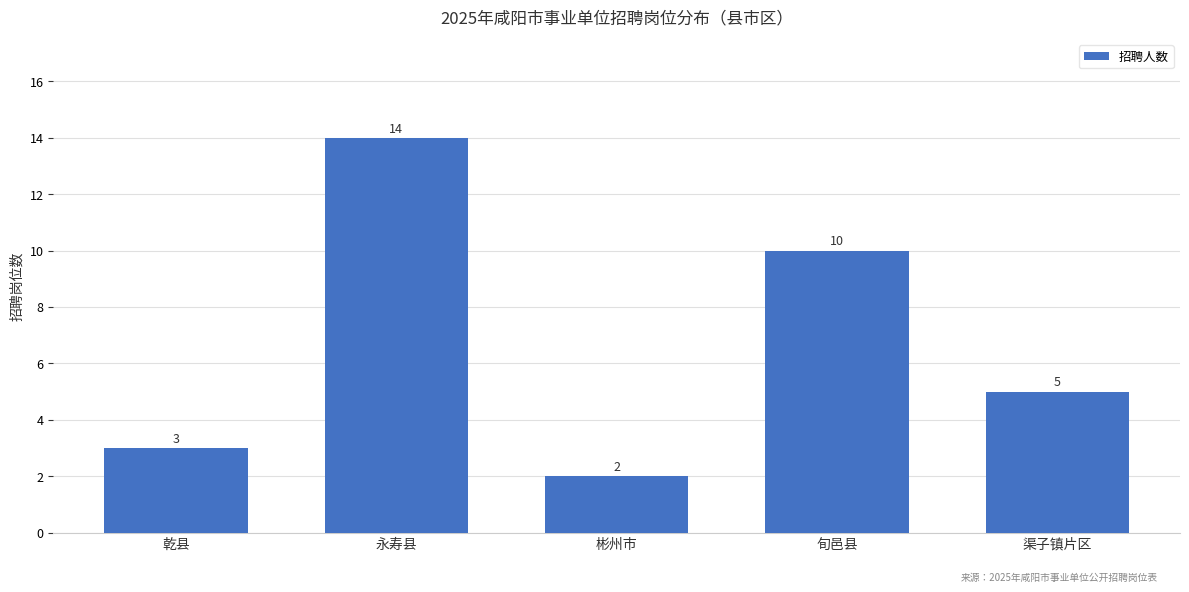

At which label is the value closest to 8?

旬邑县